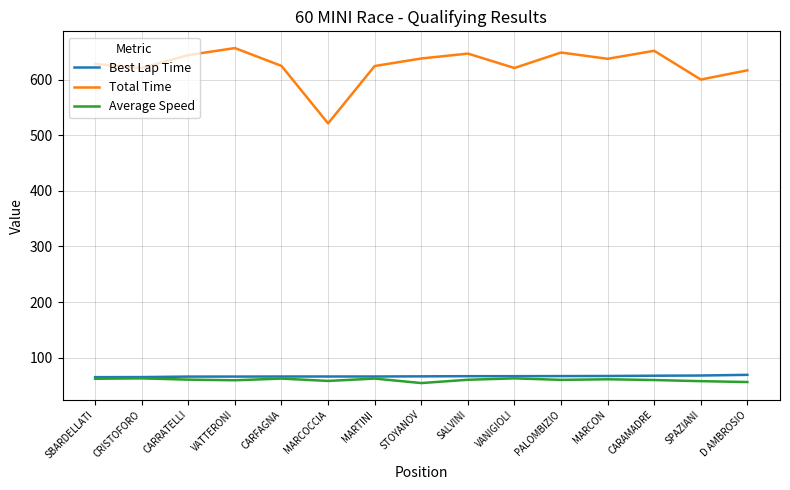

The value of Total Time at CARRATELLI is 1088.4. True or false?

False